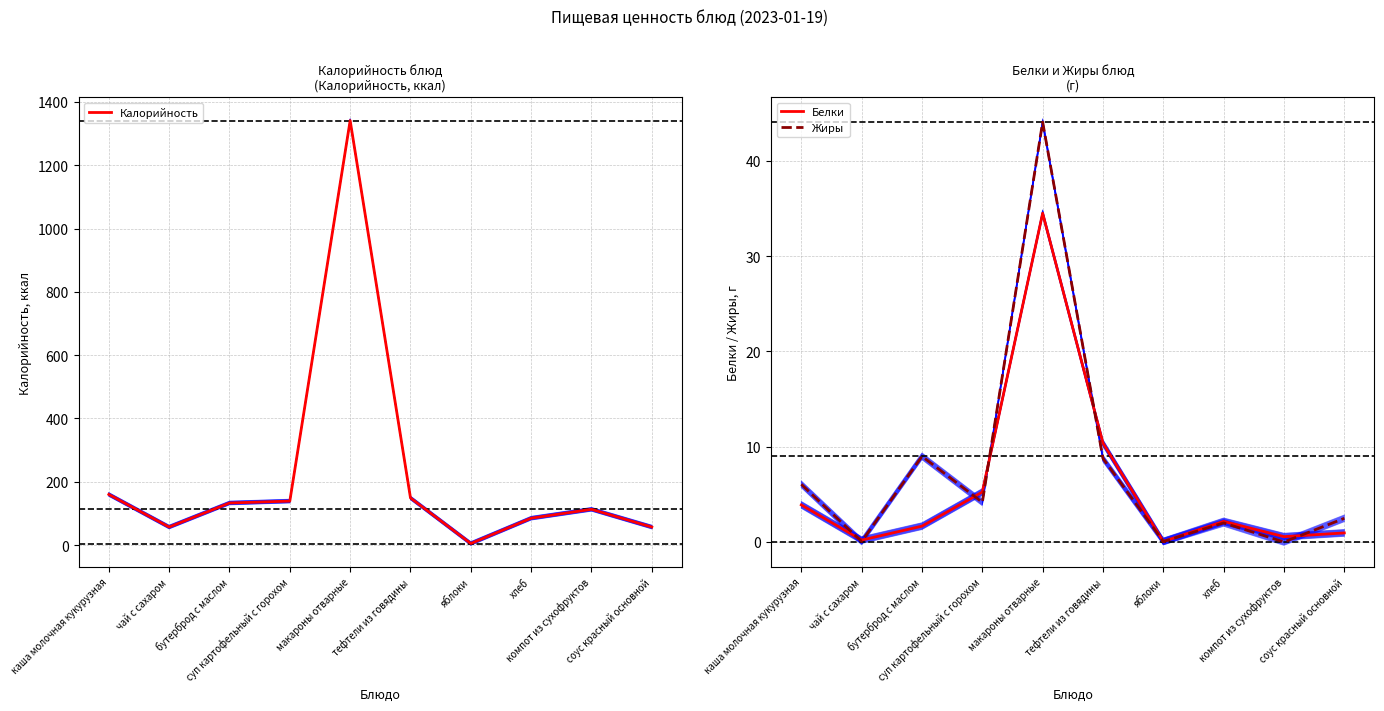

At which label does Жиры reach its minimum?

компот из сухофруктов